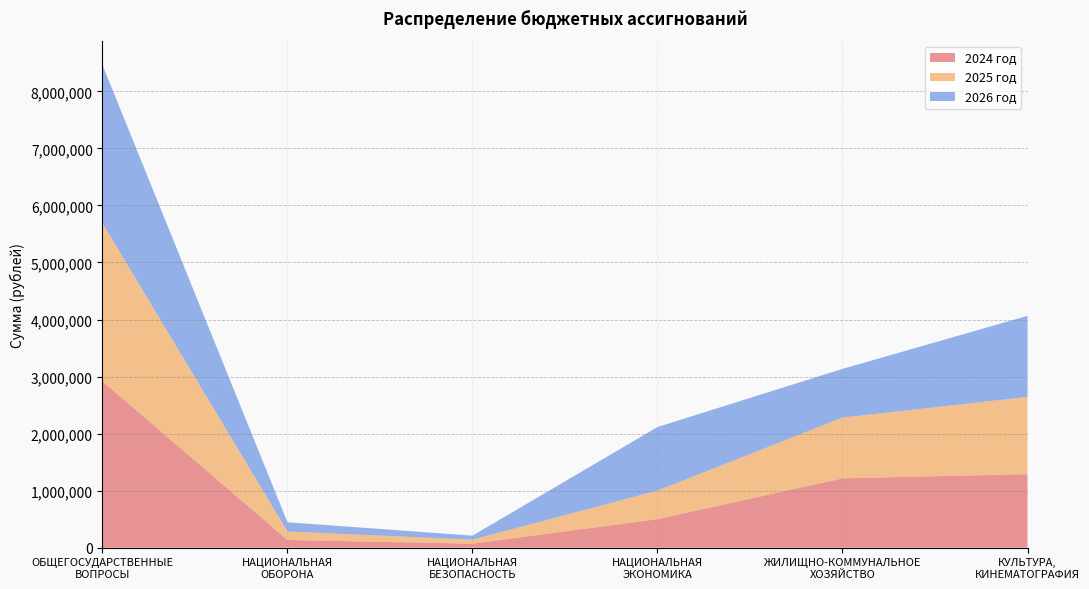

Reading left to right, list all the values displayed in this chart.

2024 год: 2916058.0	134544.0	70000.0	500000.0	1215064.0	1289464.0
2025 год: 2773785.0	148302.0	70000.0	500000.0	1065658.0	1353843.0
2026 год: 2773785.0	162292.0	70000.0	1114644.4	854003.6	1421433.0